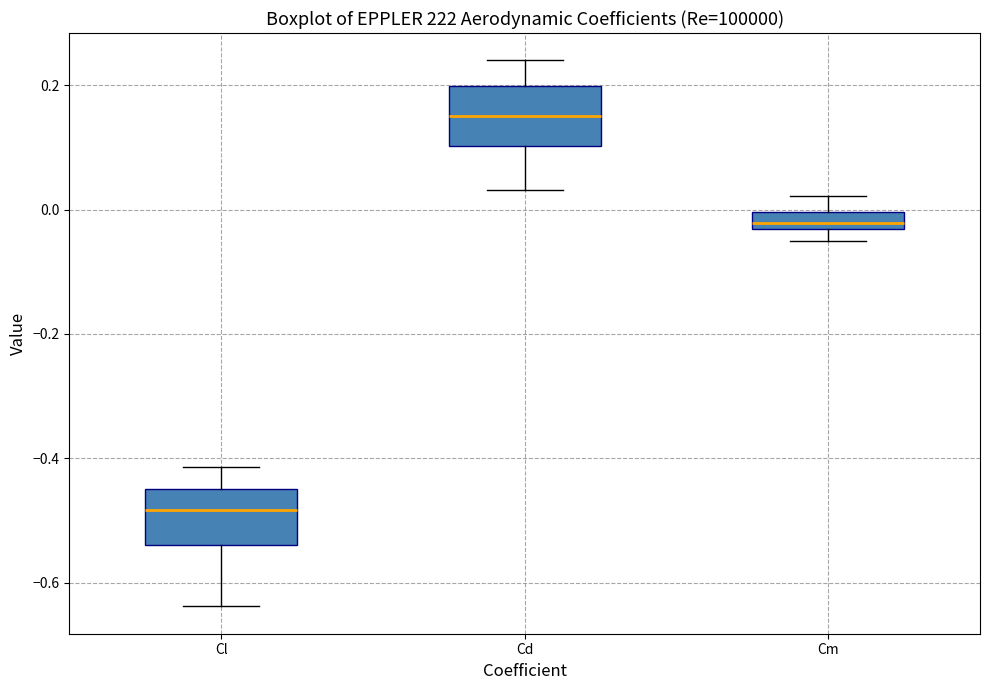

Which box's median line is the lowest?

Cl